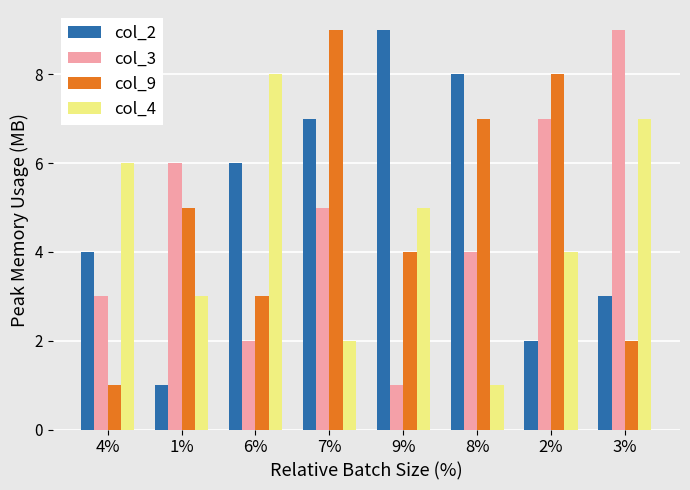

At how many categories does at least one series exceed 3?

8